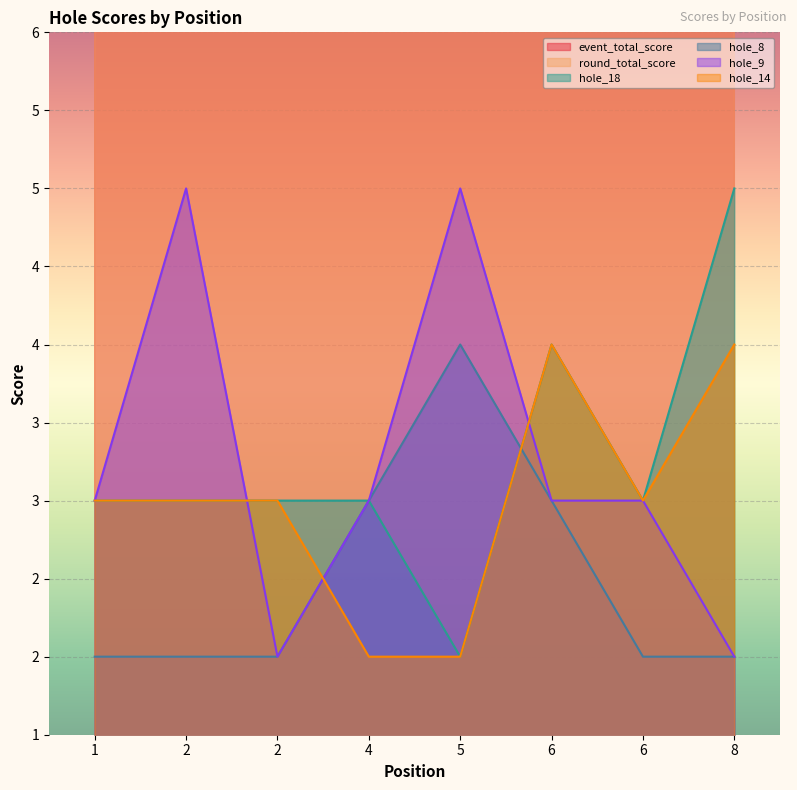

Between 4 and 2, which is larger?

4